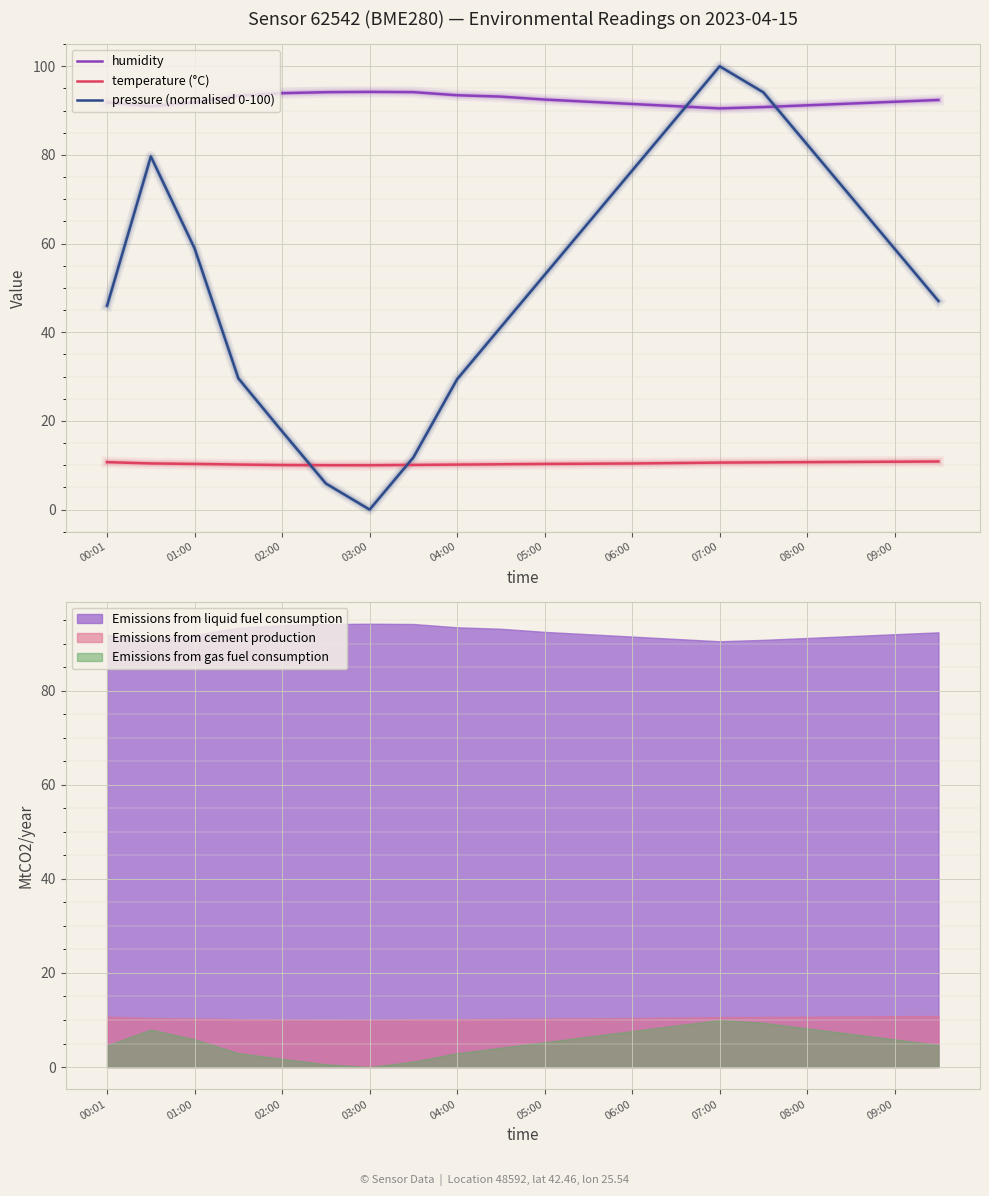

What is the highest value of the humidity series?

94.2